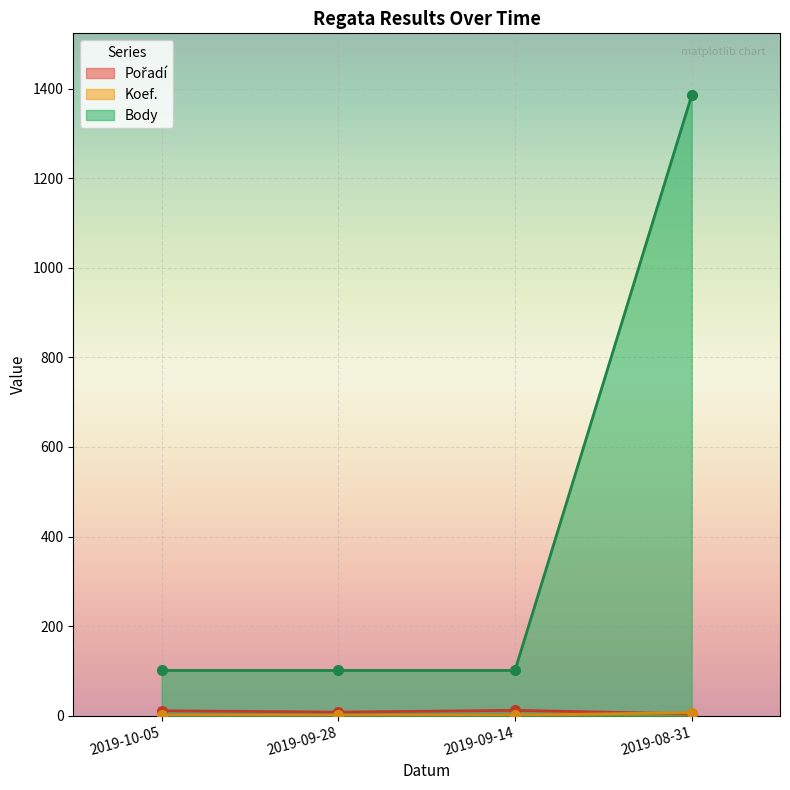

List the series in order of their peak value, highest first.

Body, Pořadí, Koef.